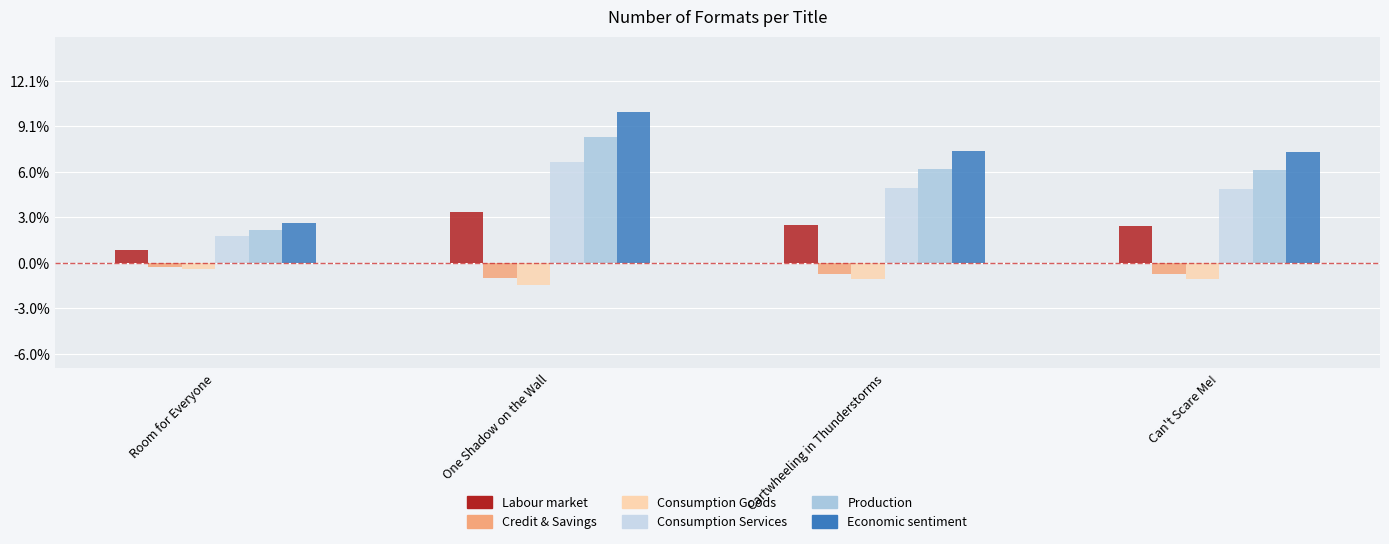

Reading left to right, what are all the values shown in this chart?

Labour market: 5763232.7	22092174.9	16431686.9	16280662.1
Credit & Savings: -1728969.8	-6627652.5	-4929506.1	-4884198.6
Consumption Goods: -2593454.7	-9941478.7	-7394259.1	-7326298.0
Consumption Services: 11526465.4	44184349.8	32863373.8	32561324.2
Production: 14408081.7	55230437.3	41079217.3	40701655.3
Economic sentiment: 17289698.0	66276524.8	49295060.8	48841986.4